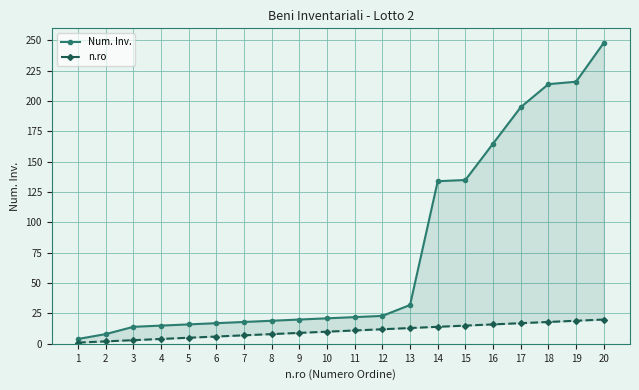

List the series in order of their overall mean, highest first.

Num. Inv., n.ro